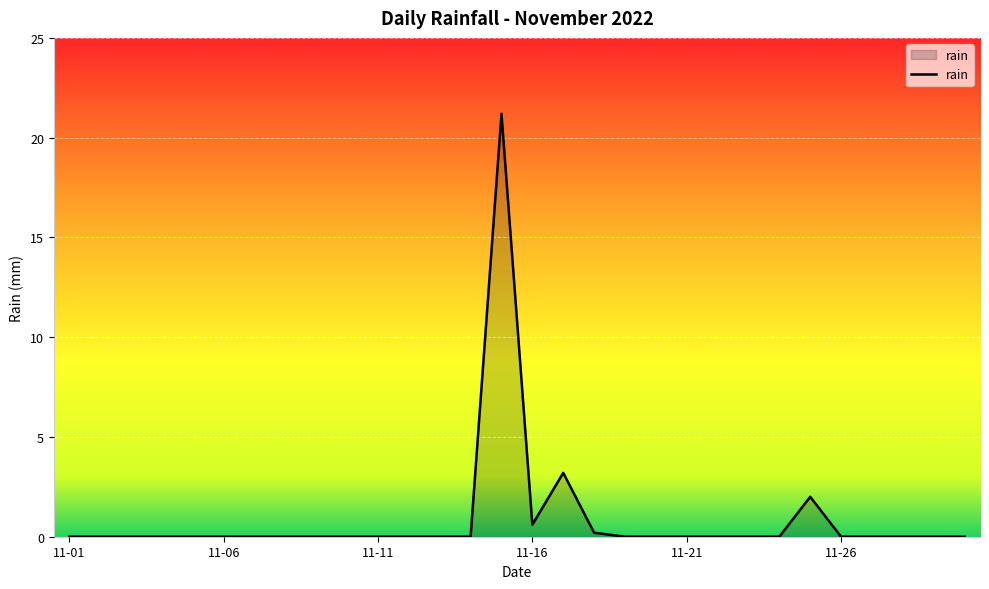

What is the maximum value shown in the chart?

21.2